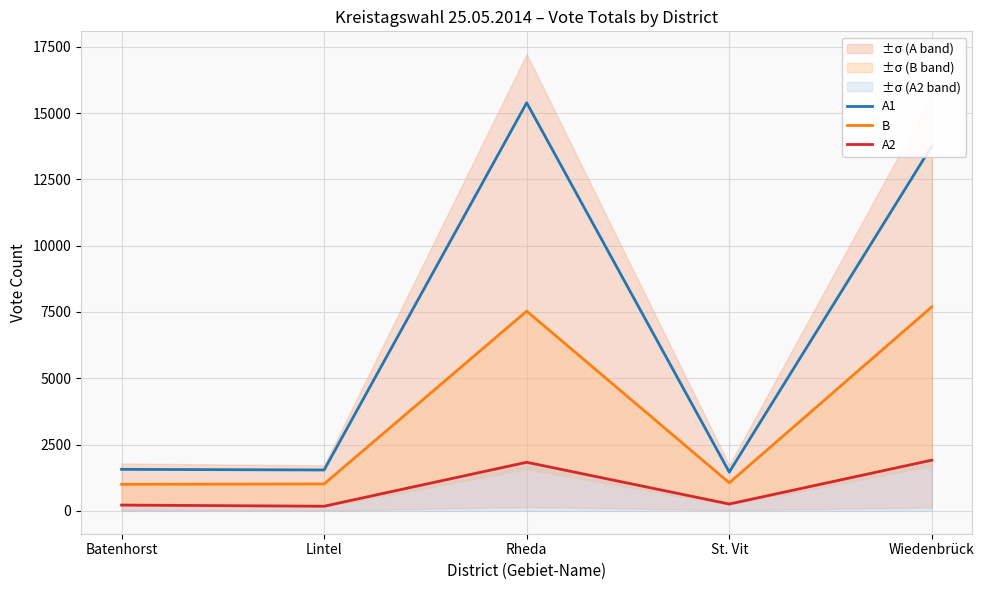

Reading left to right, extract all data points from this chart.

A1: 1566	1542	15387	1462	13758
B: 1003	1016	7532	1060	7695
A2: 219	176	1833	259	1913